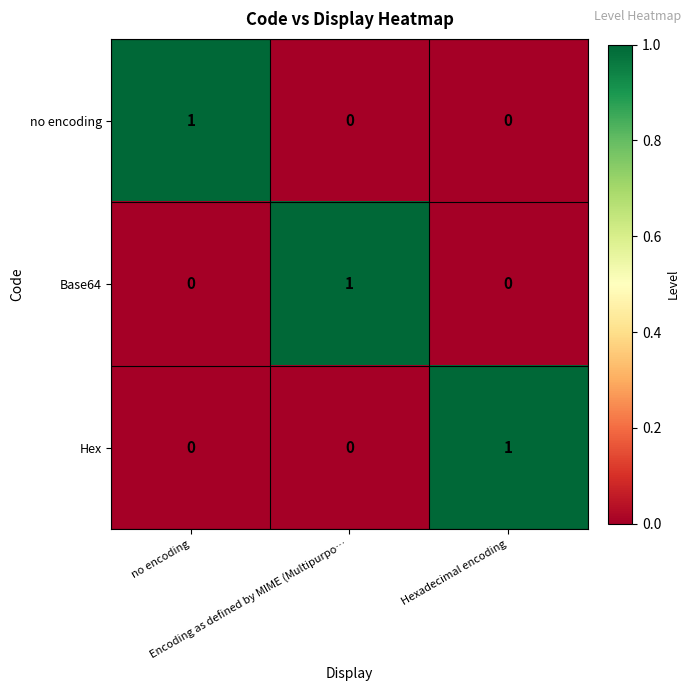

What is the maximum value shown in the chart?

1